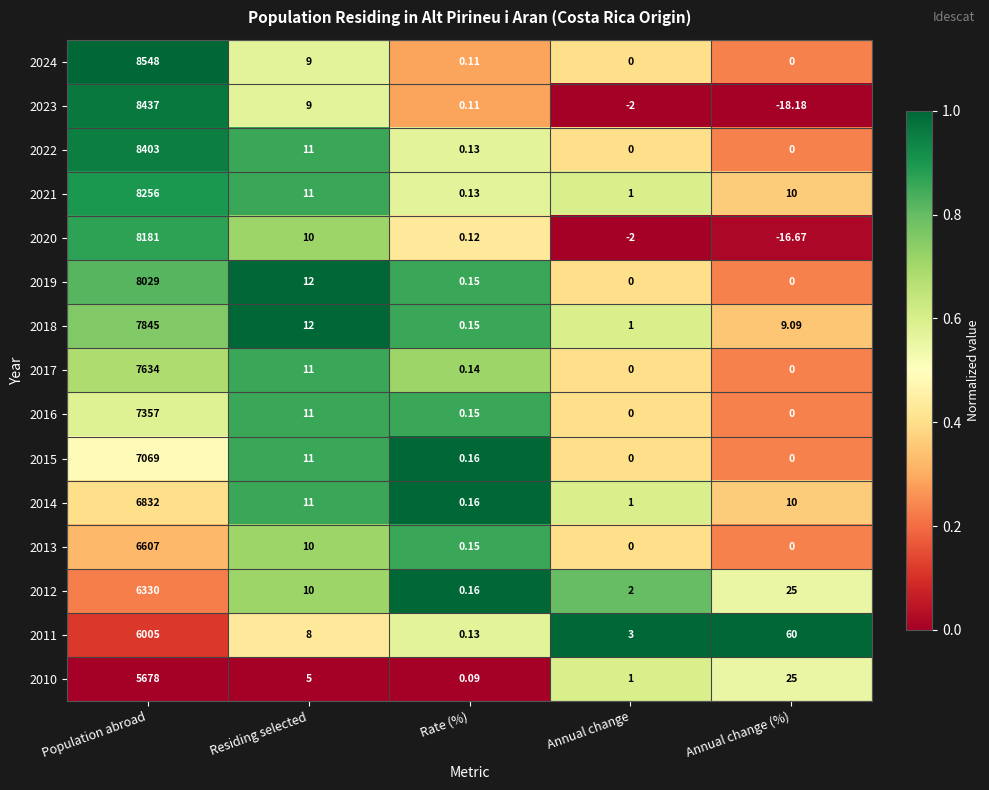

Which category has the lowest value in the 2021 series?

Rate (%)